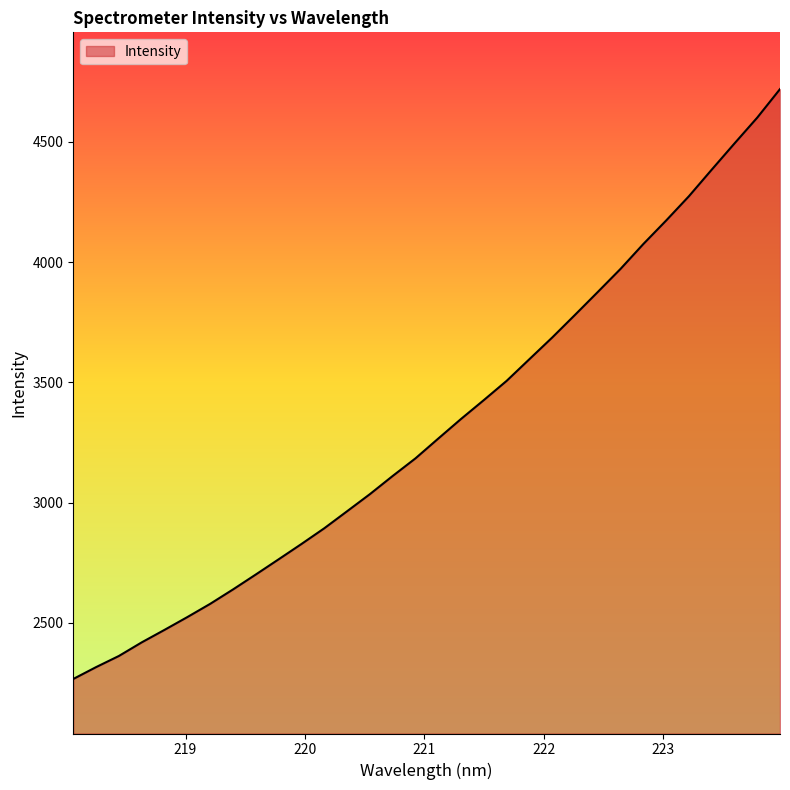

What is the minimum value shown in the chart?

2267.3